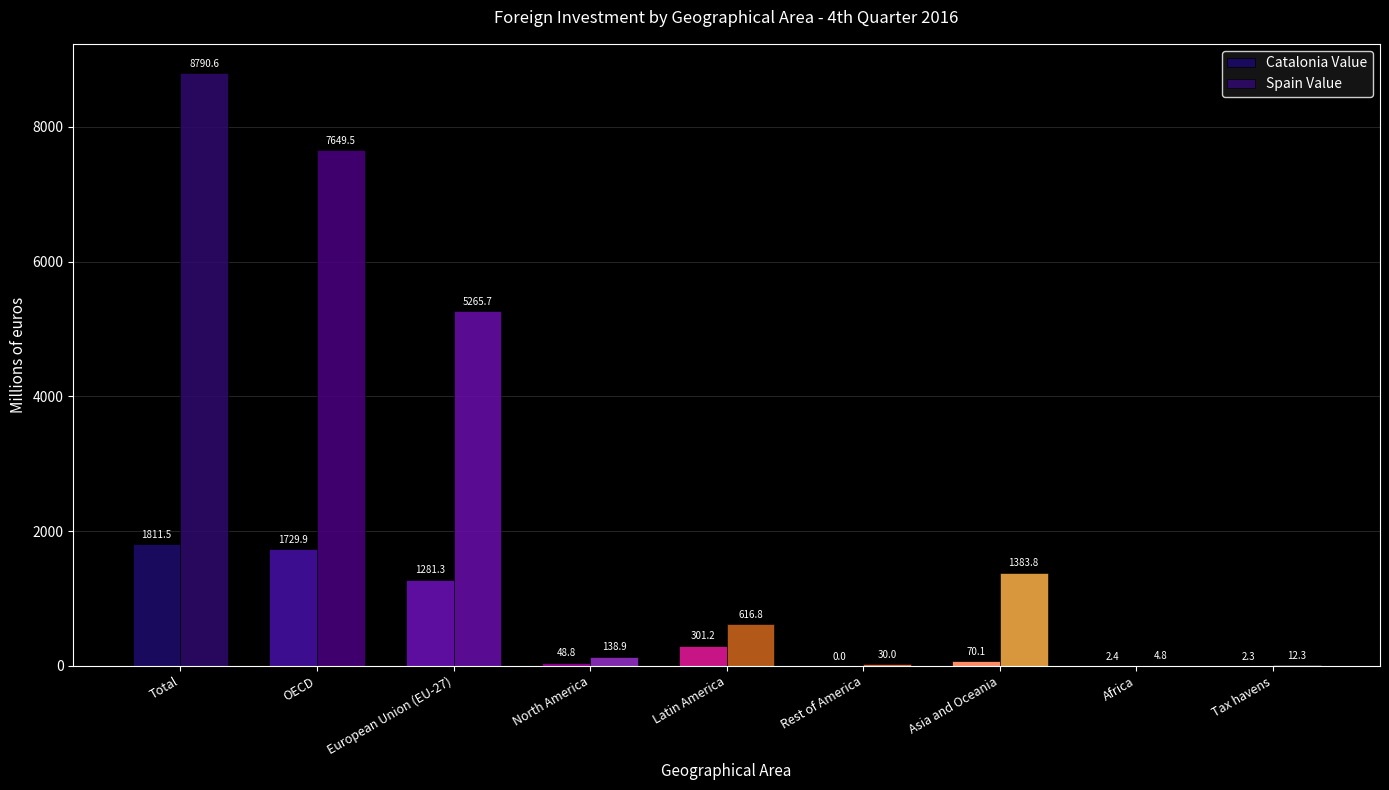

At which label does Catalonia Value first exceed 70?

Total